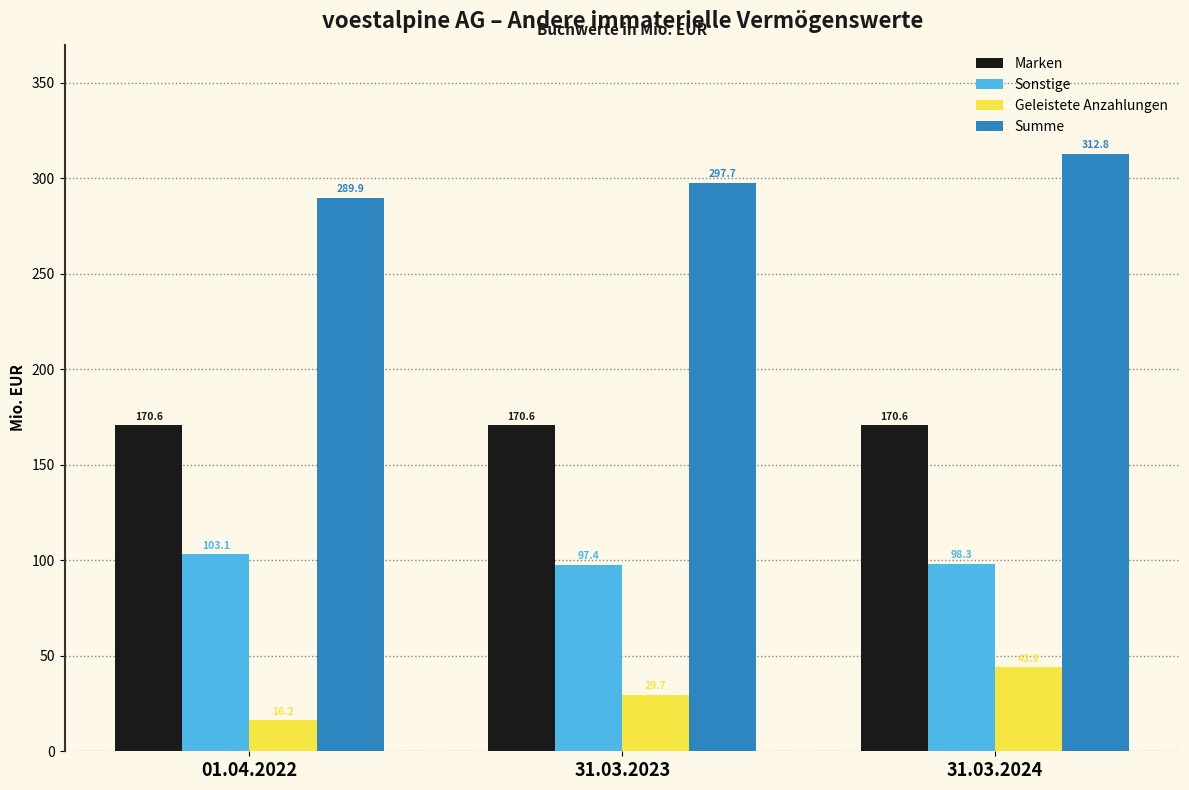

At which category does the chart reach its minimum across all series?

01.04.2022